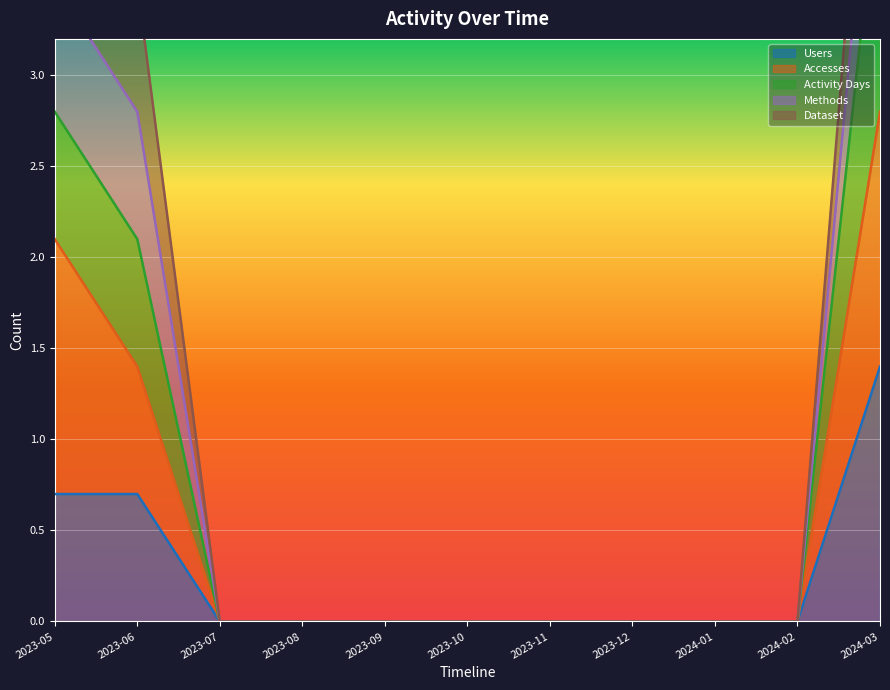

List the labels in order of Users value, smallest first.

2023-07, 2023-08, 2023-09, 2023-10, 2023-11, 2023-12, 2024-01, 2024-02, 2023-05, 2023-06, 2024-03